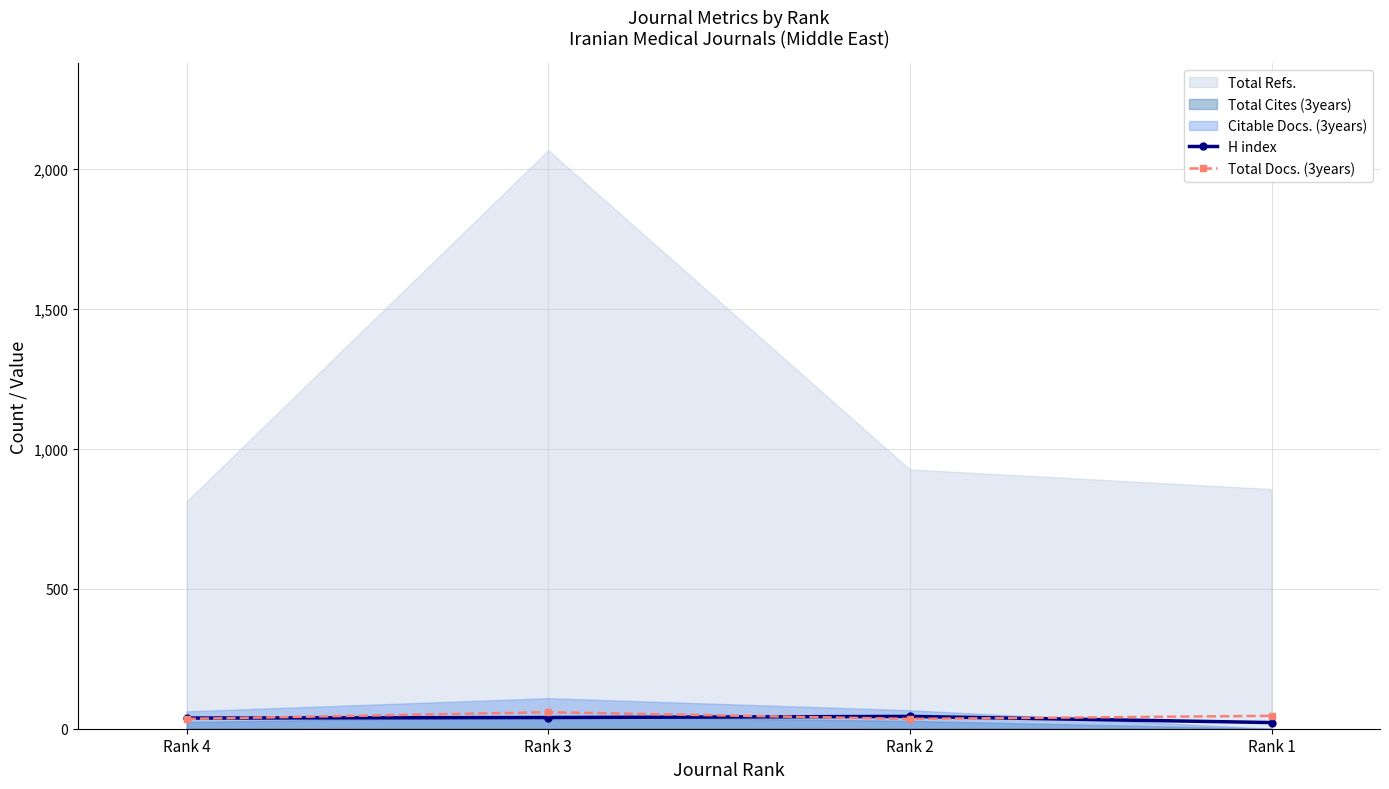

True or false: H index has more than 0 interior local peaks.

True